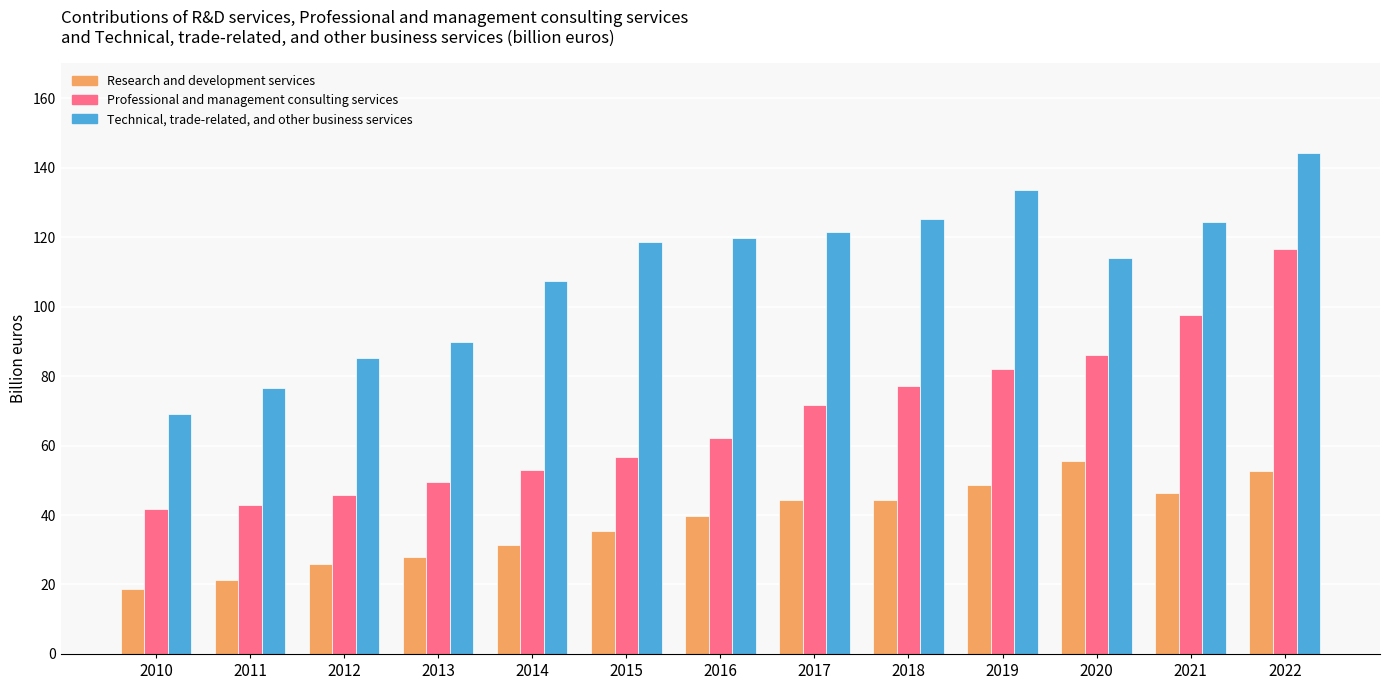

Rank the series at 2021 from highest to lowest value.

Technical, trade-related, and other business services, Professional and management consulting services, Research and development services